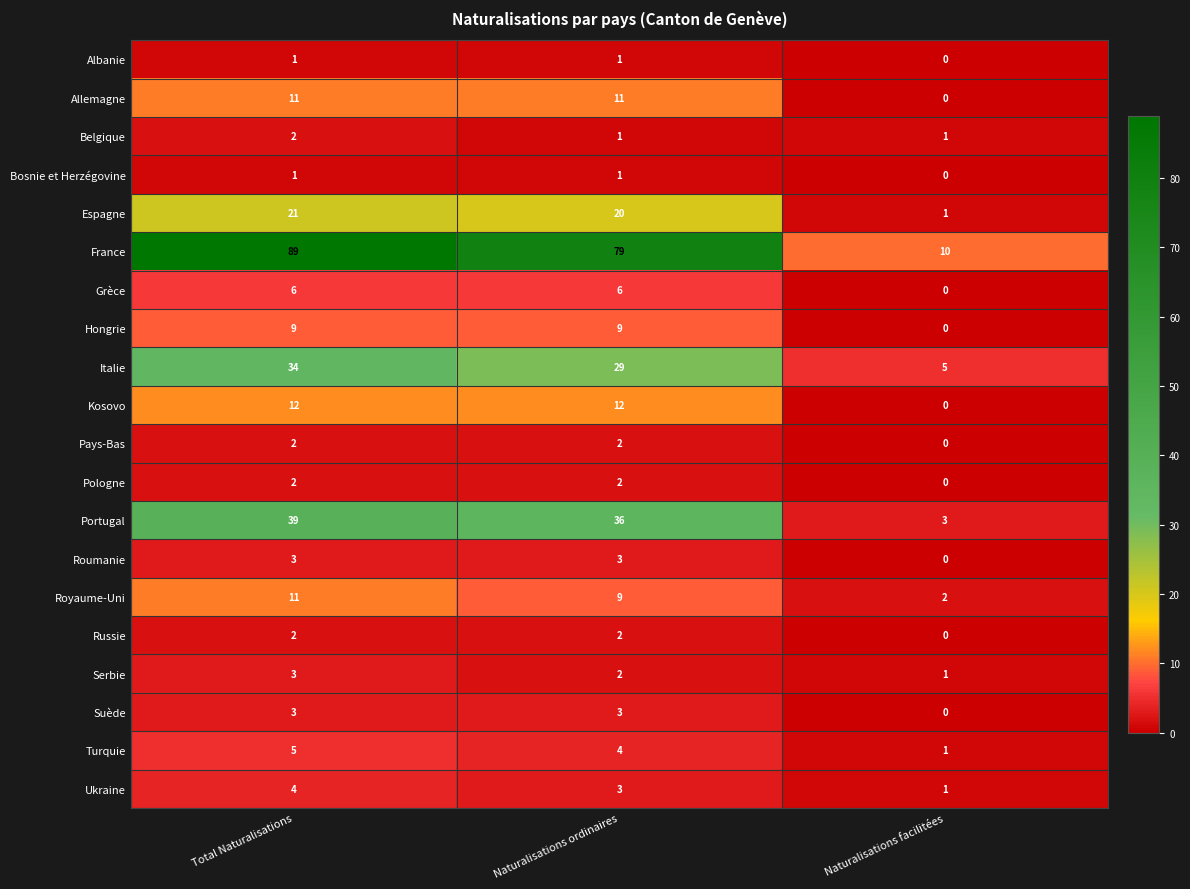

What is the average value of the Royaume-Uni series?

7